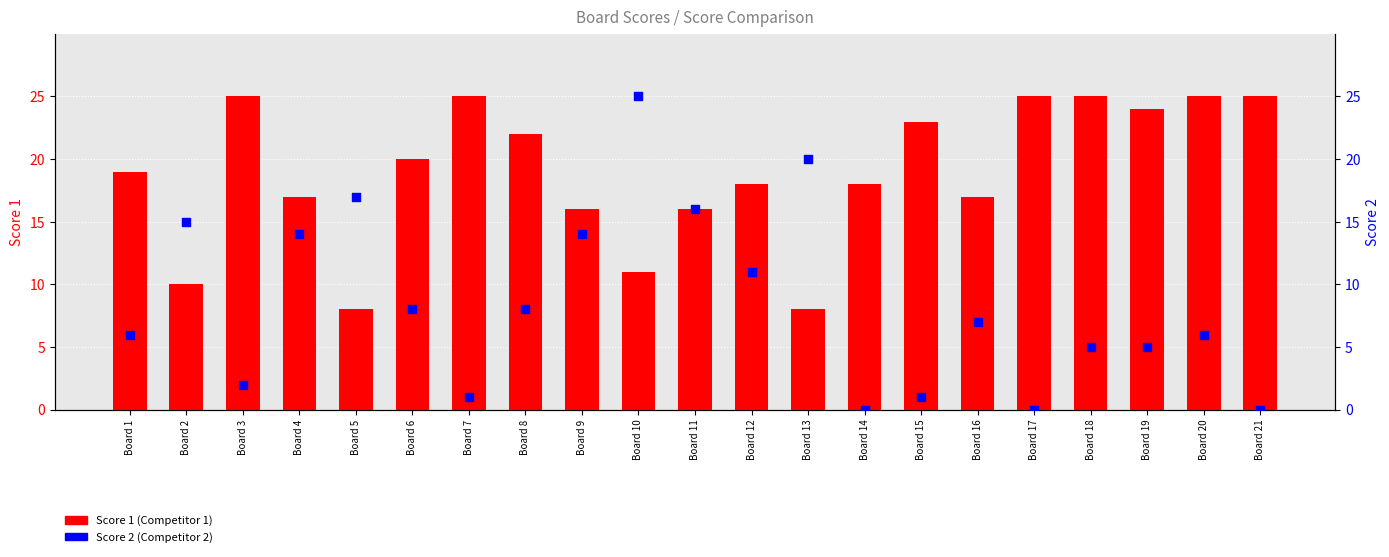

Which series has the widest spread of Y values?

Score 2